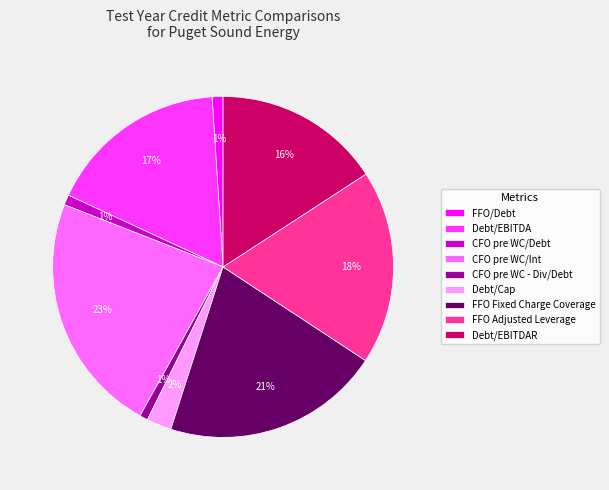

To the nearest percent, what is the difference between the FFO Fixed Charge Coverage and Debt/EBITDAR slice percentages?

5%